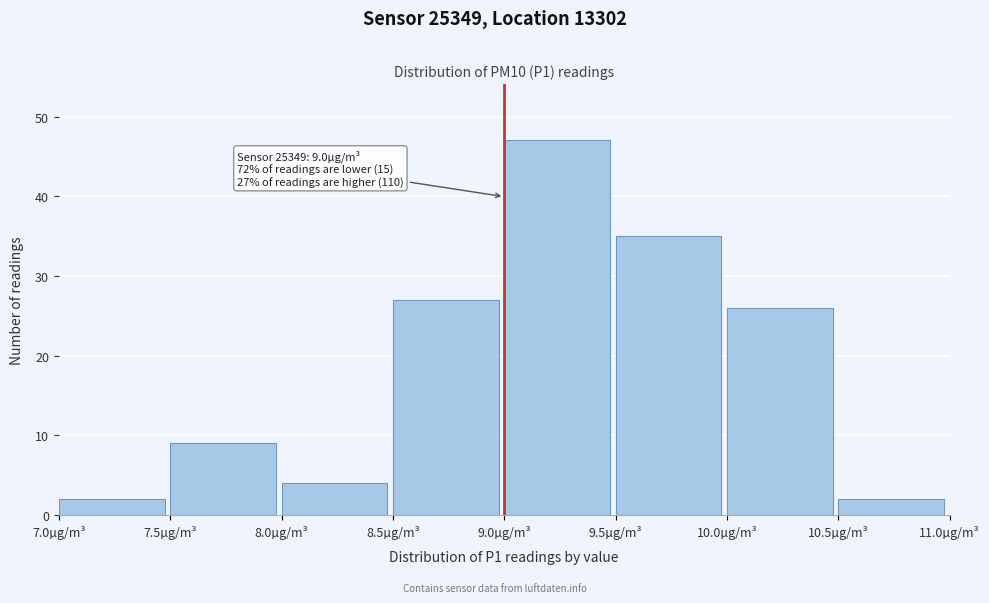

Over which range of the x-axis is the bar tallest?

9.0 to 9.5